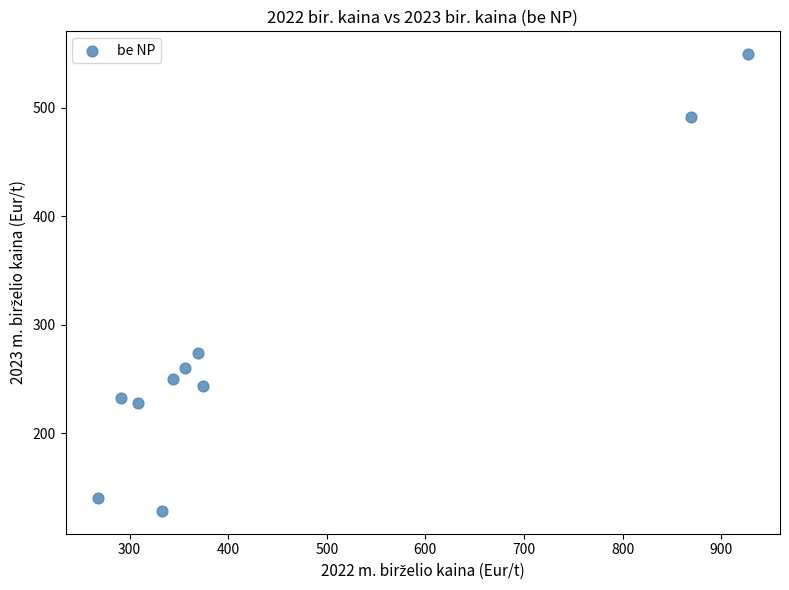

What is the range of Y values (max minus min)?

420.8